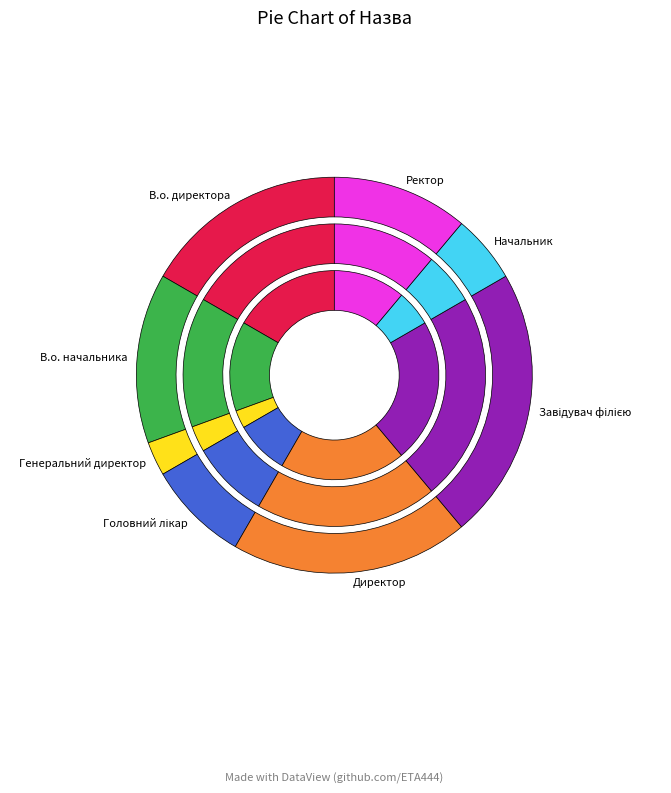

Which category has the biggest portion of the pie?

Завідувач філією